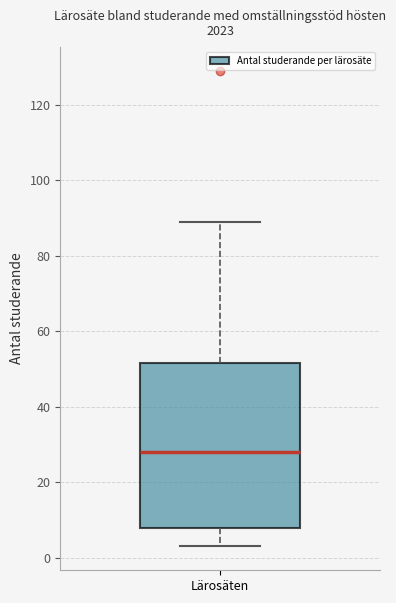

Where is the lower edge of the box for Lärosäten on the y-axis? The values are not printed on the chart, so give them approximately, as read against the axis.

8